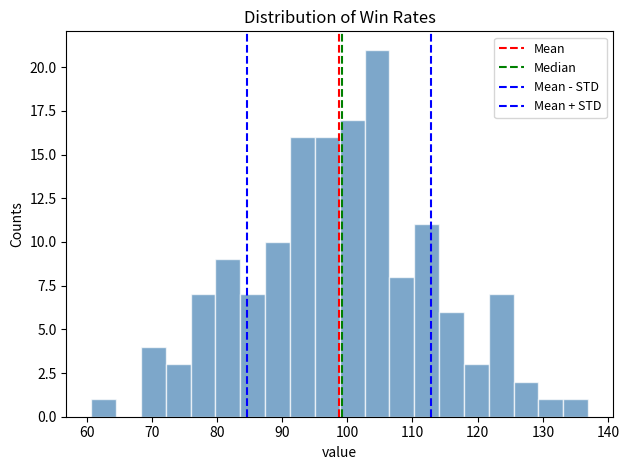

Read against the x-axis, roughly where is the centre of the tallest bar?

105